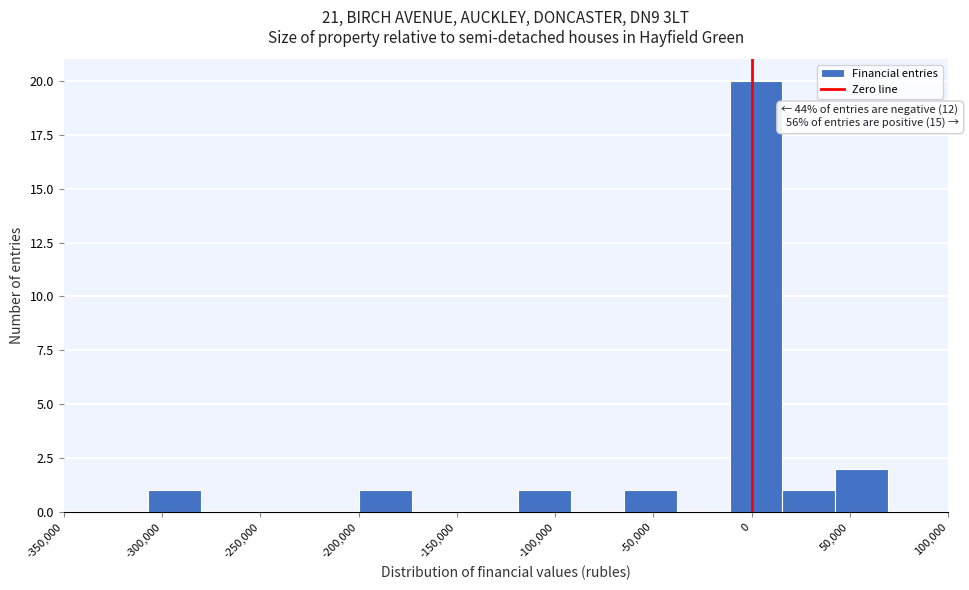

Over which range of the x-axis is the bar tallest?

-10000 to 15000